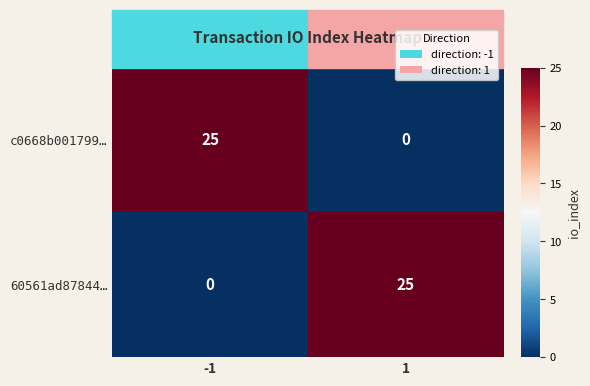

Rank the categories by c0668b001799… value from highest to lowest.

-1, 1